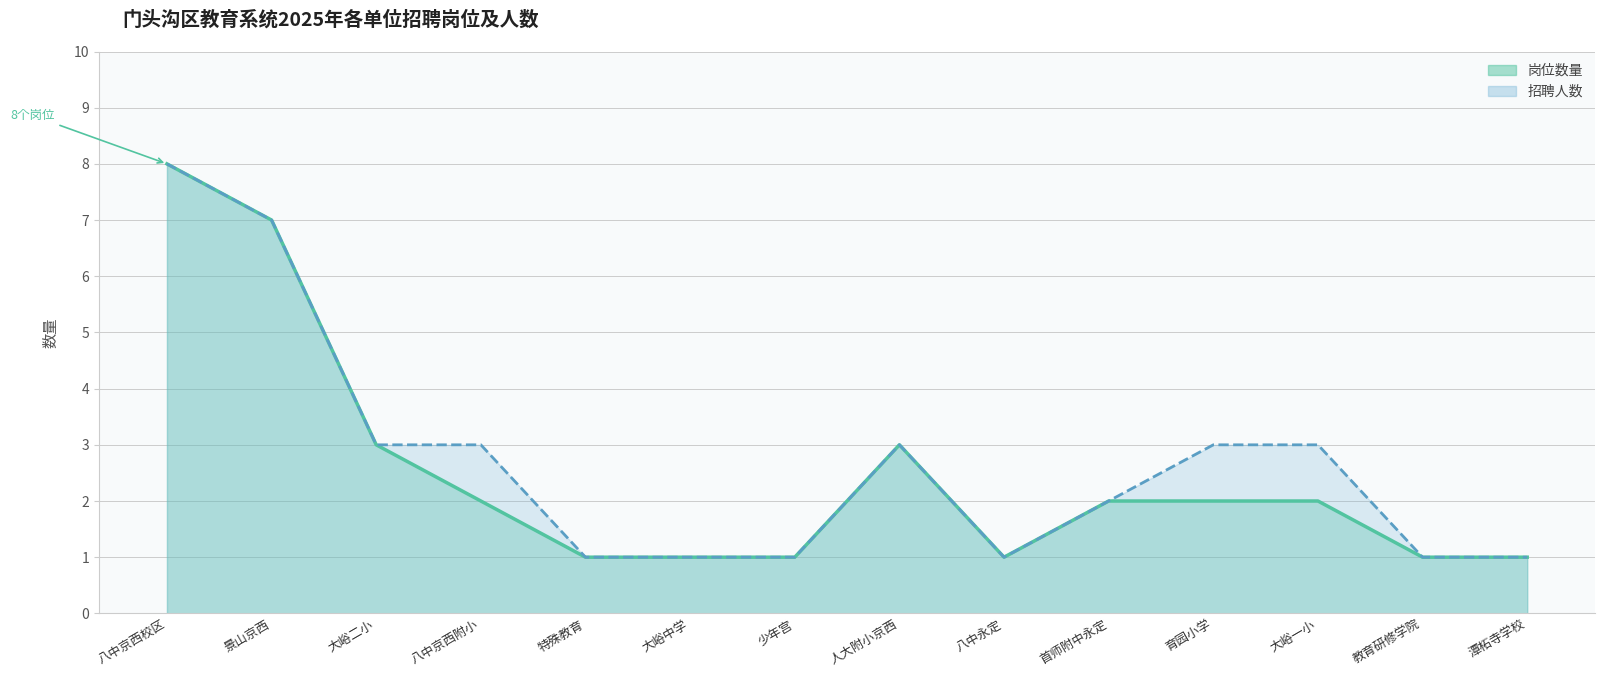

What is the difference between the maximum and minimum values in the 招聘人数 series?

7